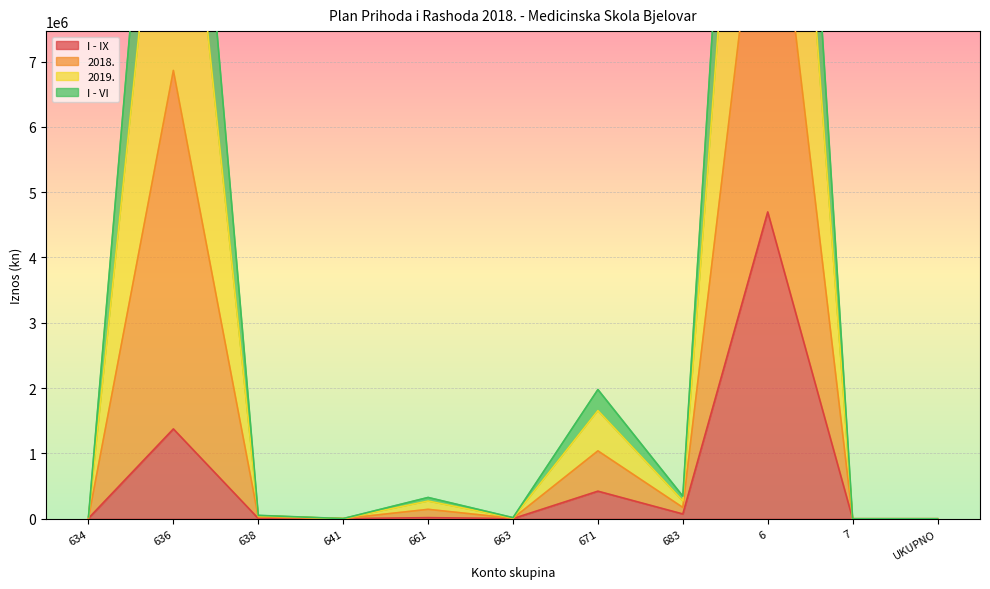

At which category does the chart reach its peak across all series?

6